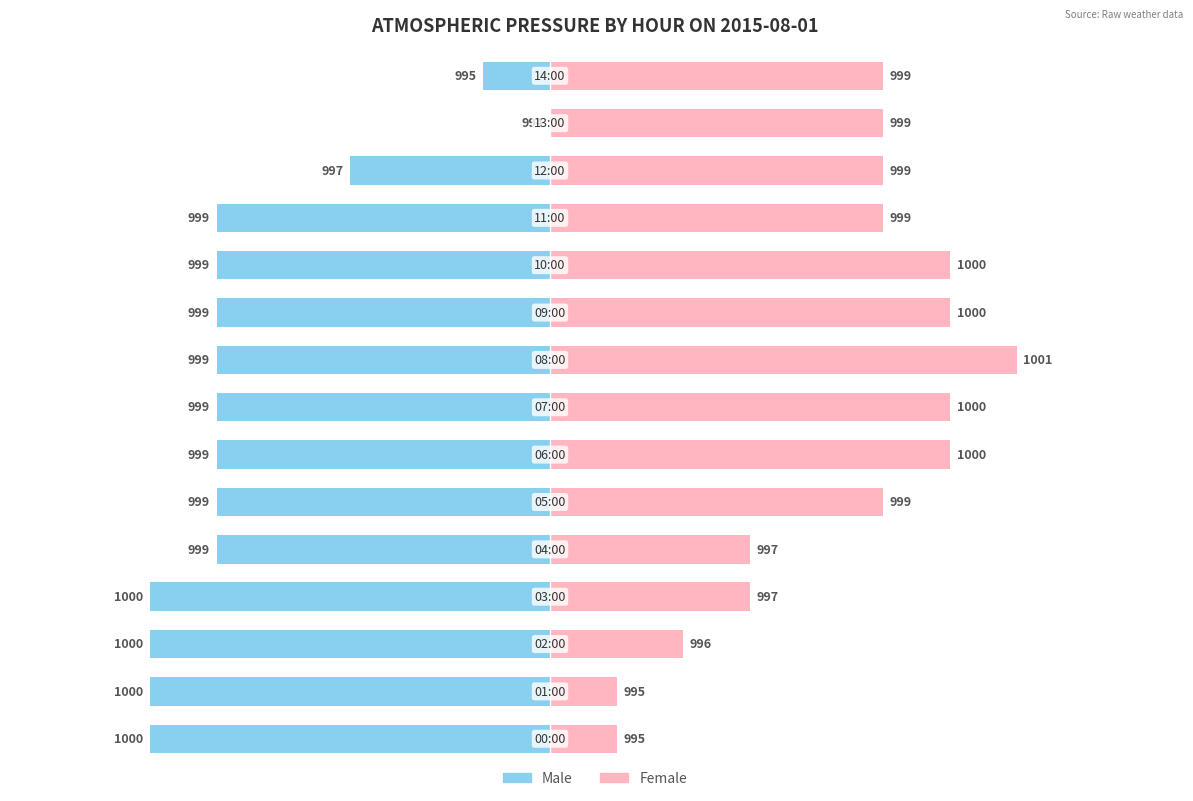

What are all the series names shown in the legend?

Male, Female